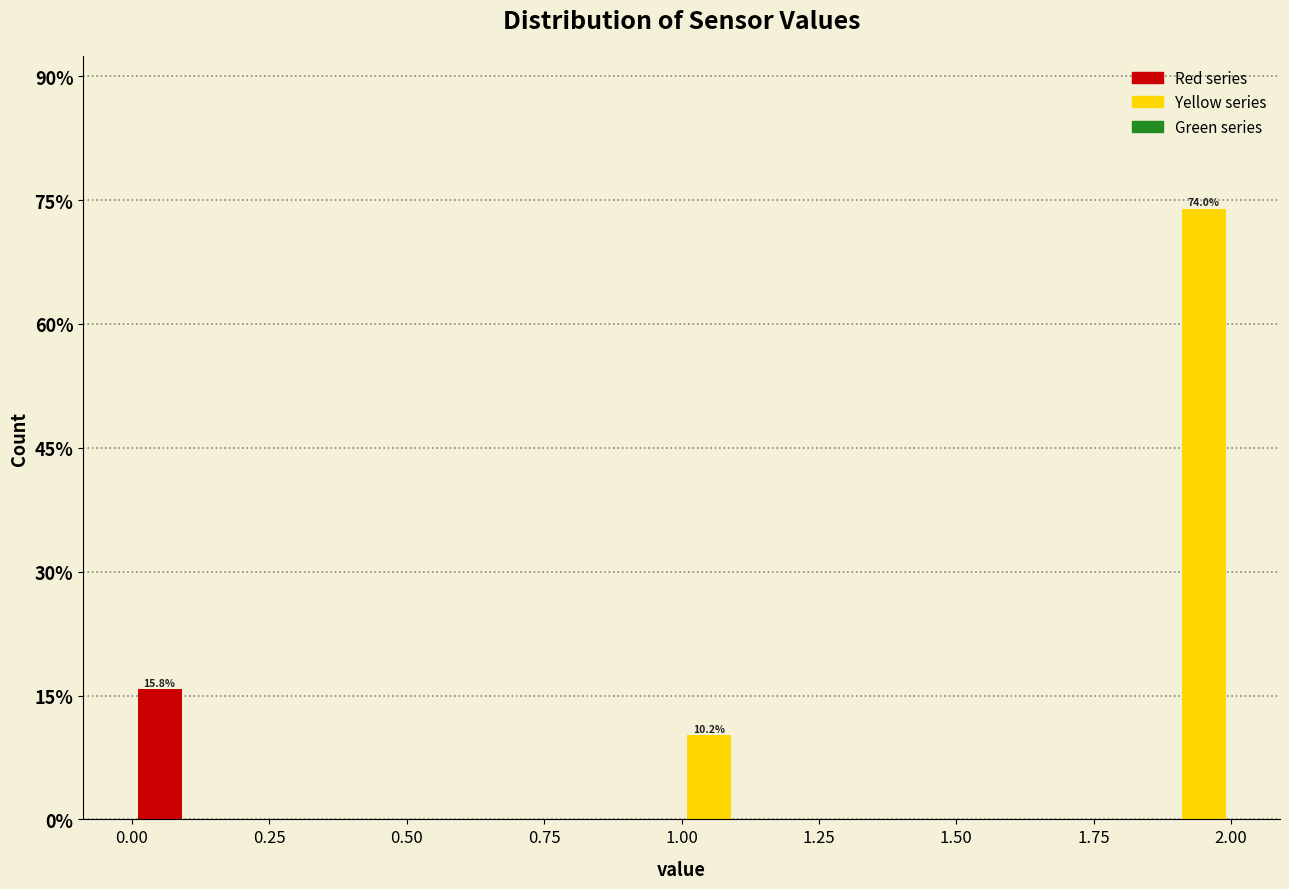

Read against the x-axis, roughly where is the centre of the tallest bar?

1.95